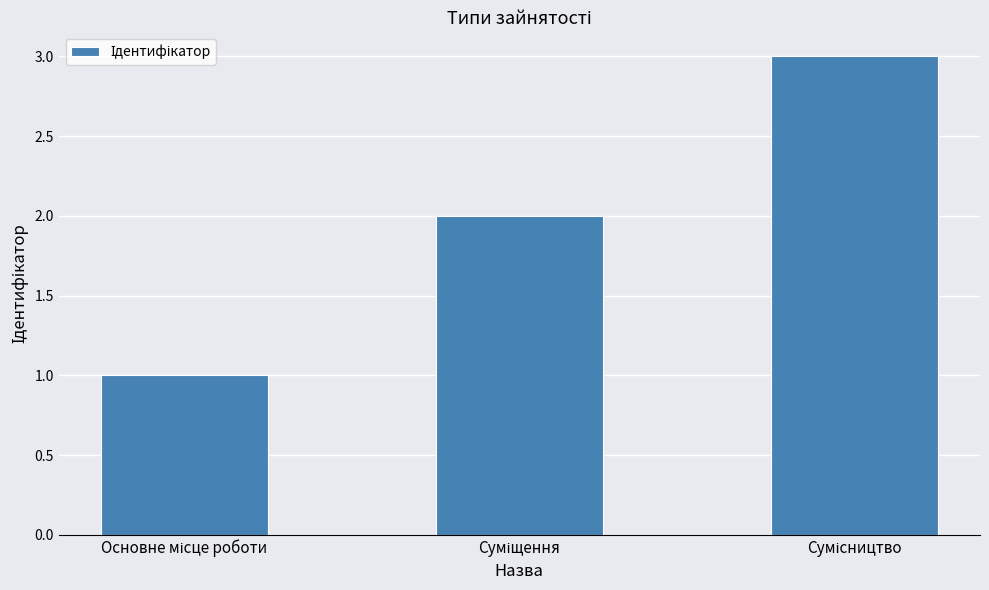

What is the sum of all values?

6